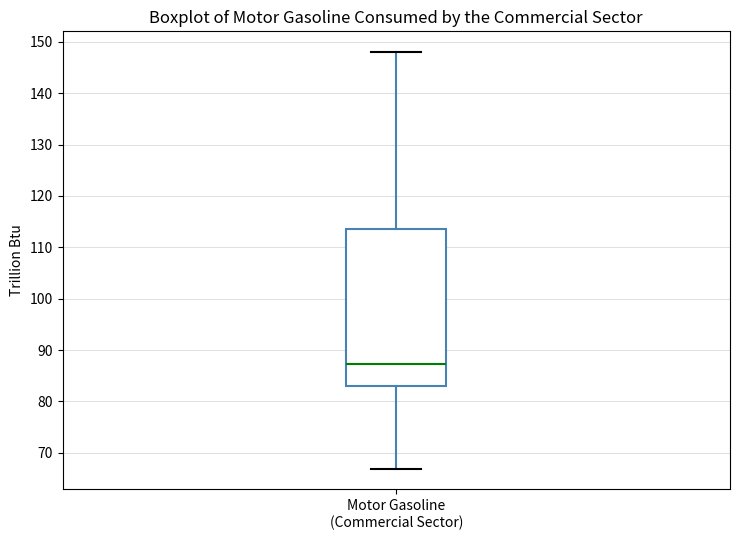

Transcribe this box plot: give where the median line is, the range the box spans, and where the two whiskers end, as read against the y-axis. The values are not printed on the chart, so give them approximately, as read against the axis.

median 87, box 83 to 114, whiskers 67 to 148